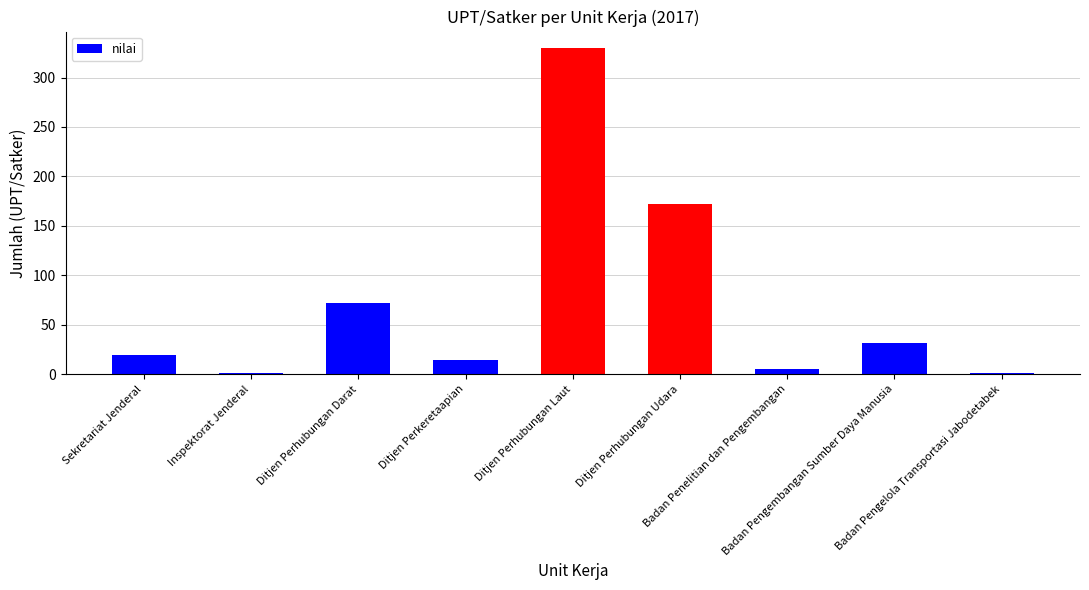

Are the bars horizontal?

No